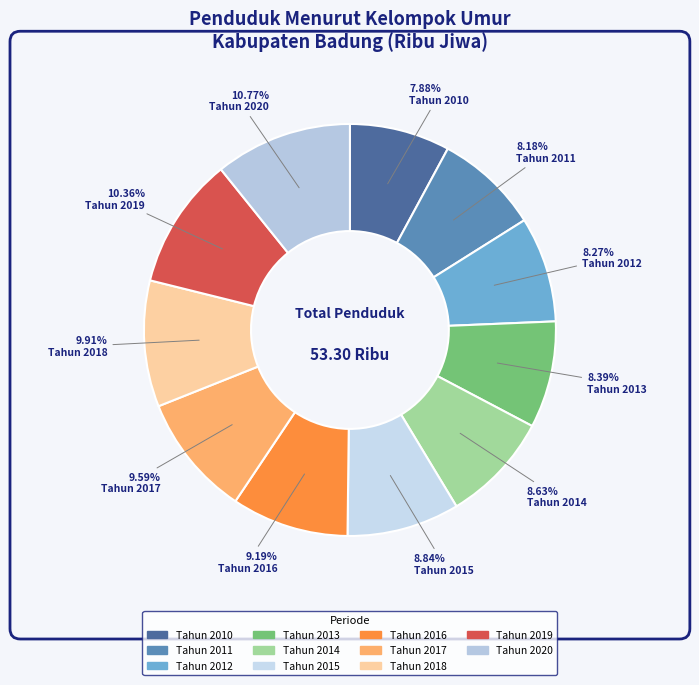

To the nearest percent, what is the difference between the largest and smallest slice percentages?

3%